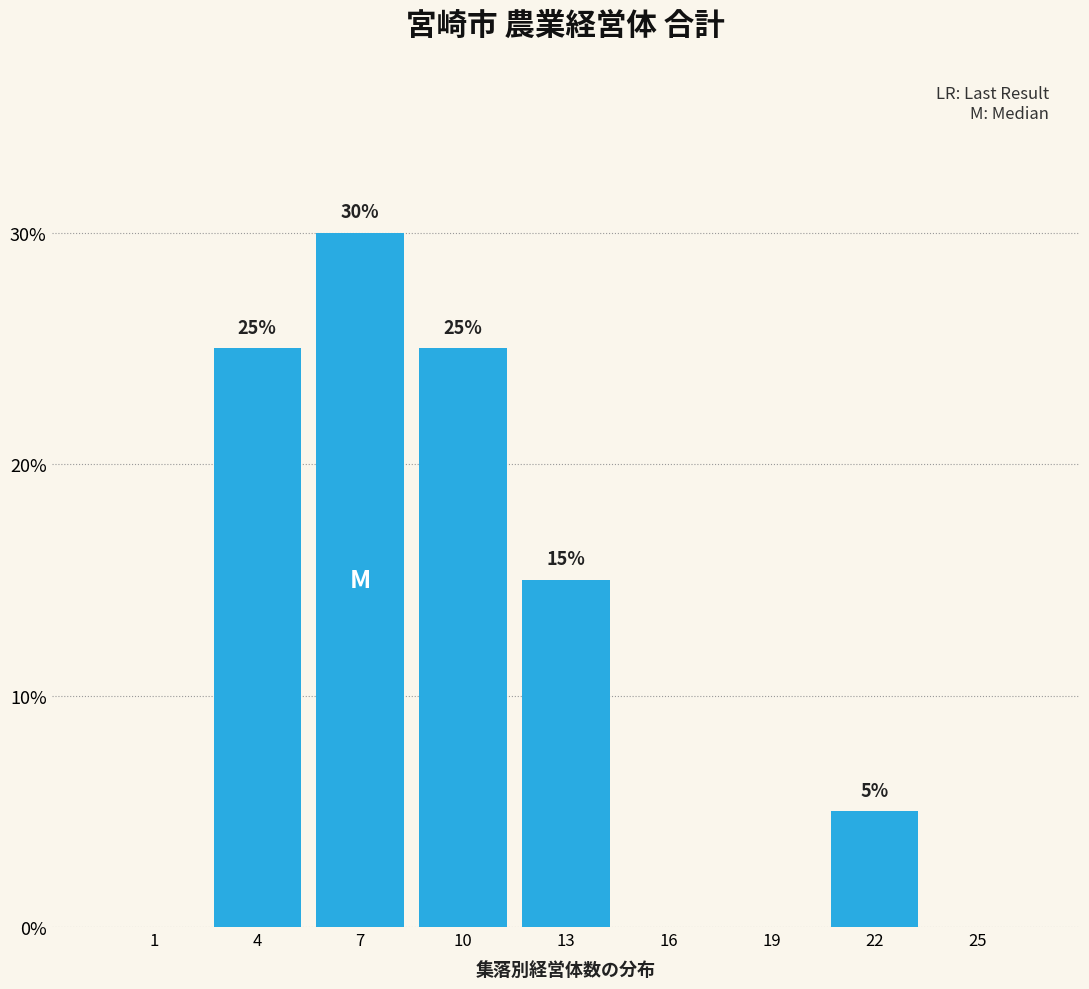

Reading right to left, extract all data points from this chart.

25=0	22=5	19=0	16=0	13=15	10=25	7=30	4=25	1=0